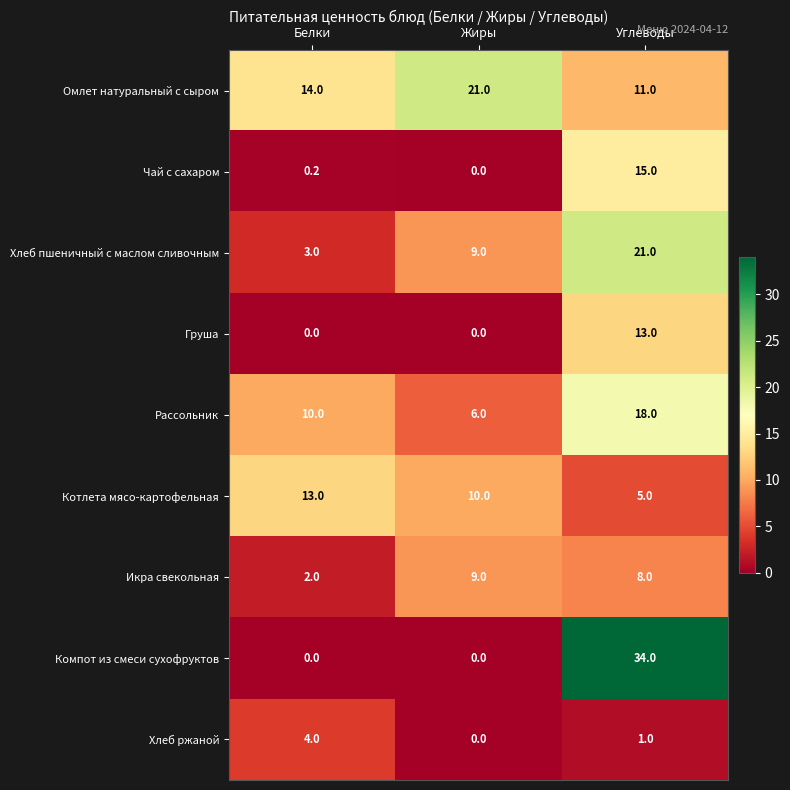

What is the difference between the highest and lowest values at Жиры?

21.0